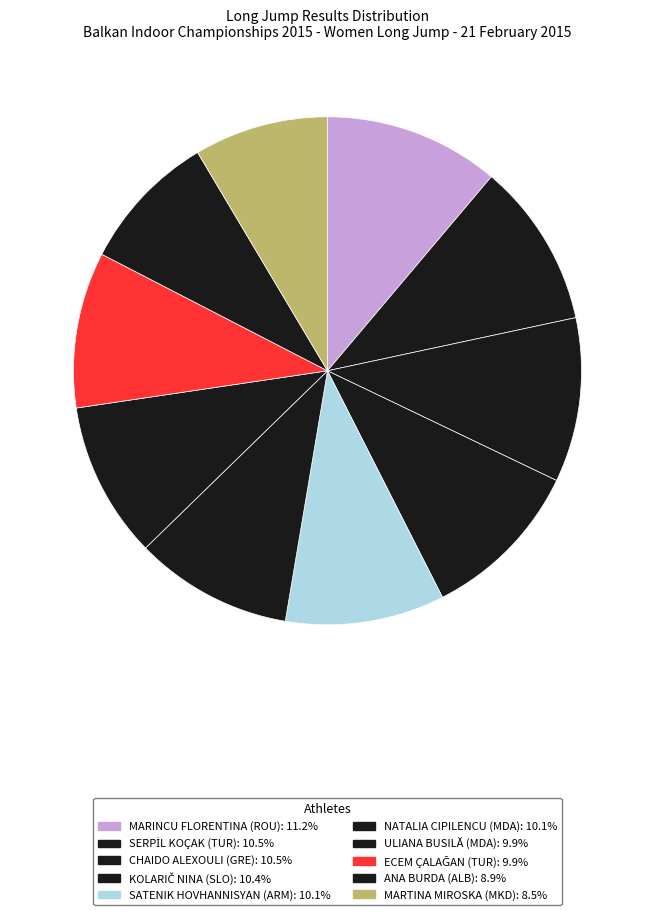

What portion of the pie excludes MARTINA MIROSKA (MKD)?

91.5%